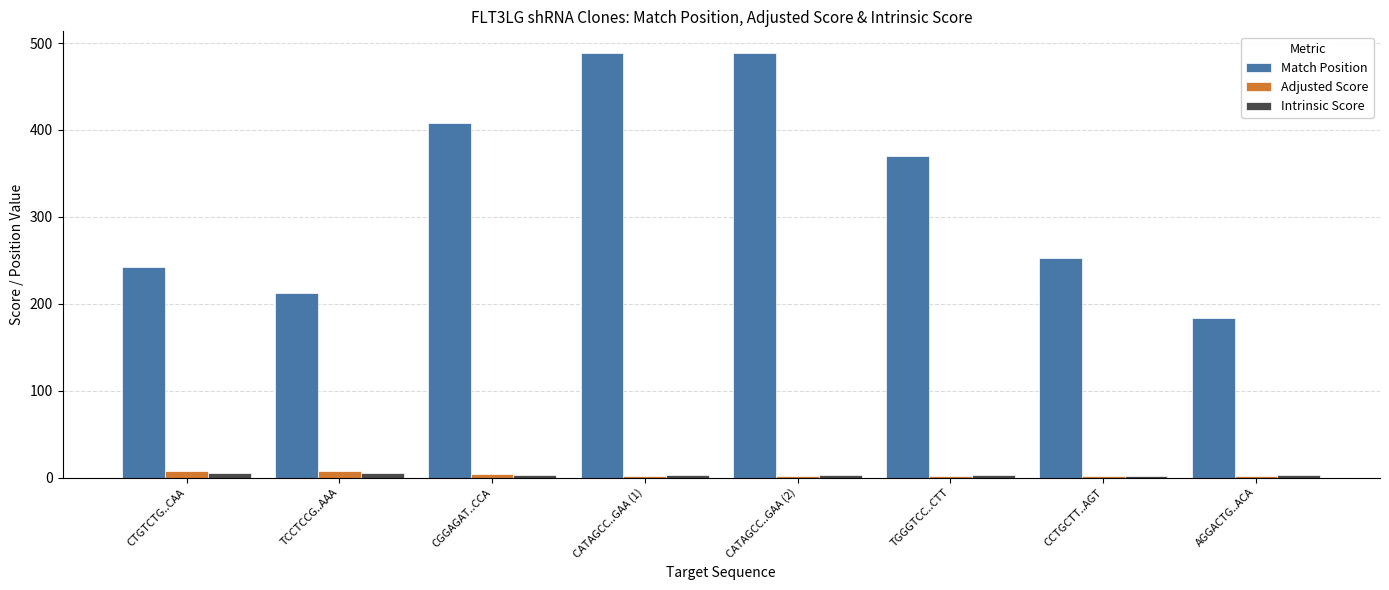

What is the sum of all Match Position values?

2646.0